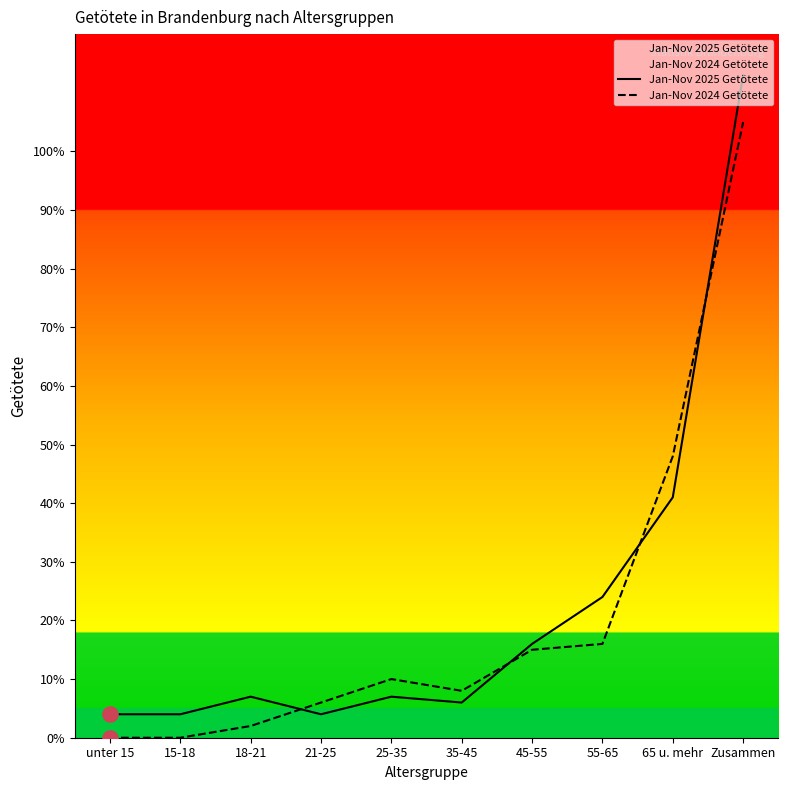

At which category is the sum across all series the highest?

Zusammen